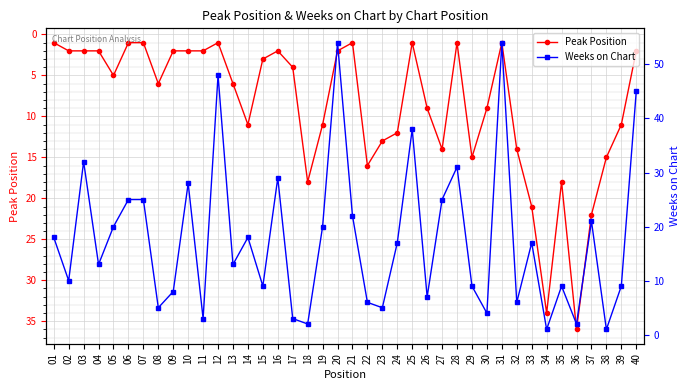

Where do Weeks on Chart and Peak Position first cross each other?

07 and 08